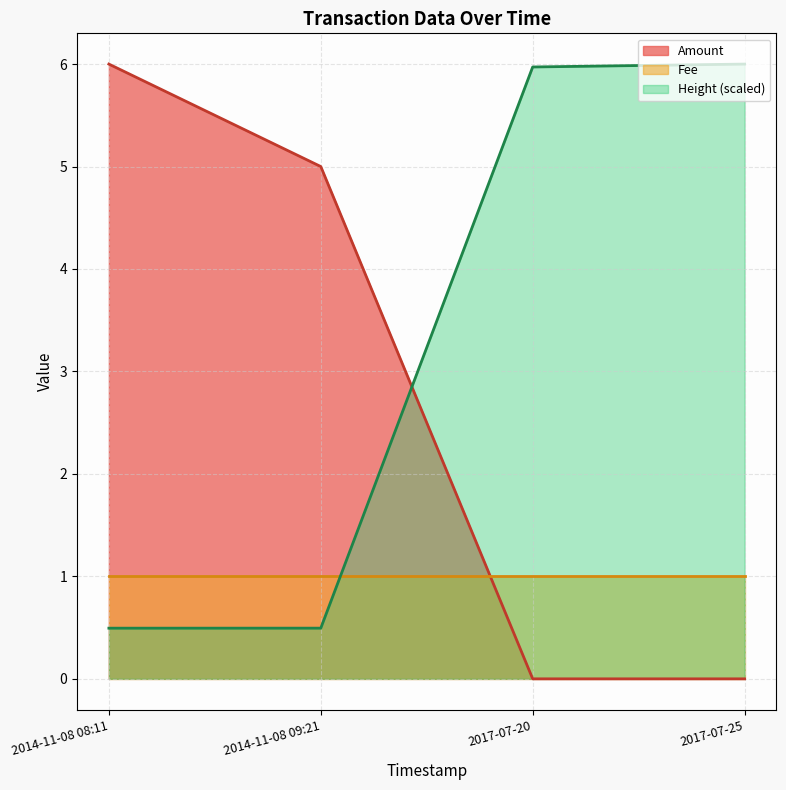

What position from the right is 2014-11-08 09:21?

3